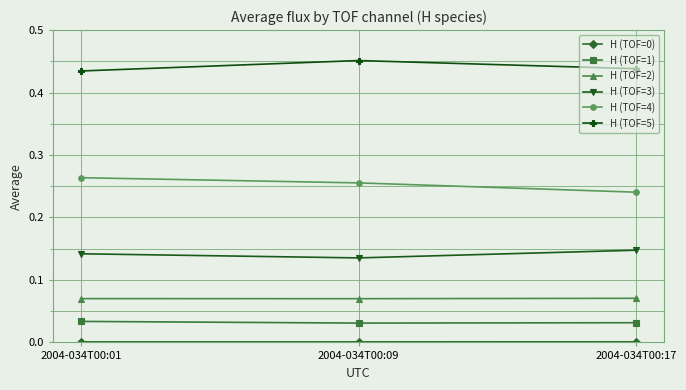

Which category has the highest value in the H (TOF=5) series?

2004-034T00:09